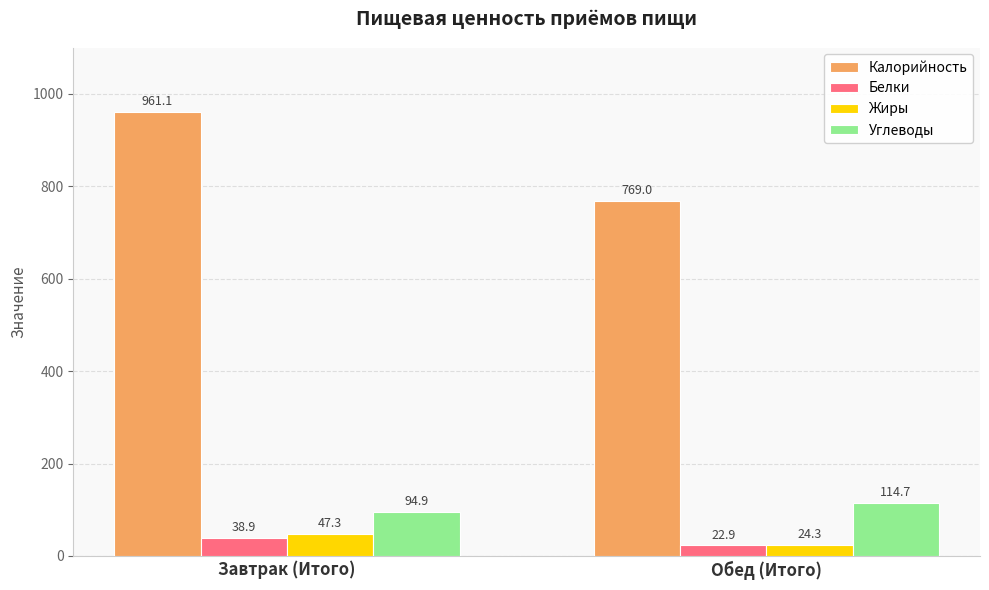

Reading right to left, transcribe all the data shown in this chart.

Калорийность: 769.0	961.1
Белки: 22.9	38.9
Жиры: 24.3	47.3
Углеводы: 114.7	94.9